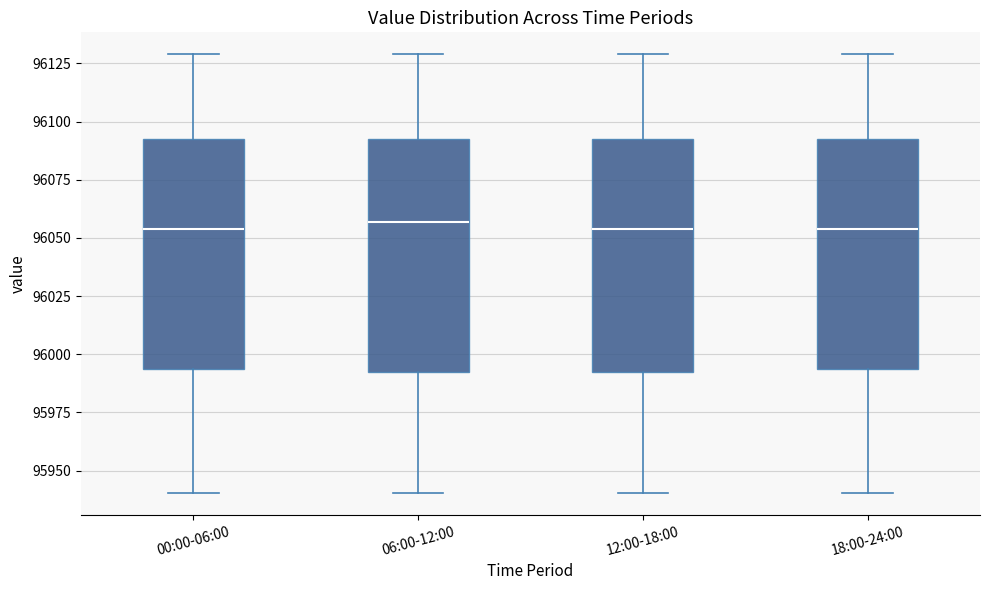

Reading left to right, transcribe this box plot: for each box, give where its median line is, the range the box spans, and where its two whiskers end, as read against the y-axis. The values are not printed on the chart, so give them approximately, as read against the axis.

00:00-06:00: median 96055, box 95995 to 96090, whiskers 95940 to 96130
06:00-12:00: median 96055, box 95990 to 96090, whiskers 95940 to 96130
12:00-18:00: median 96055, box 95990 to 96090, whiskers 95940 to 96130
18:00-24:00: median 96055, box 95995 to 96090, whiskers 95940 to 96130